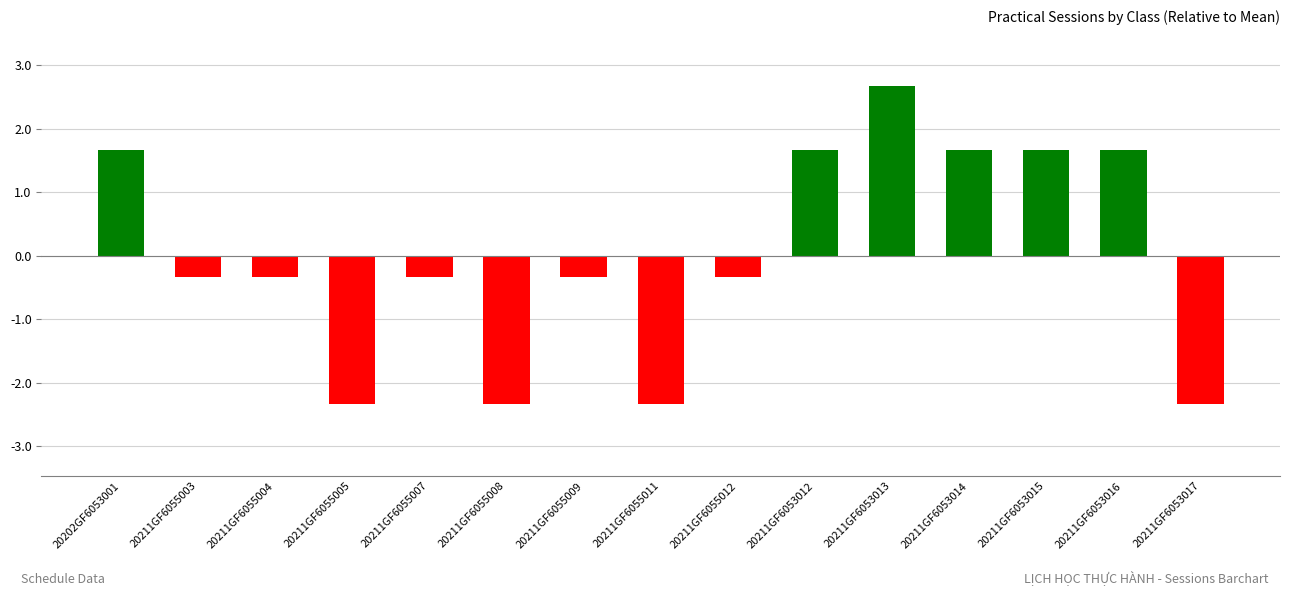

The chart shows a value of -0.3 at 20211GF6055004. True or false?

True